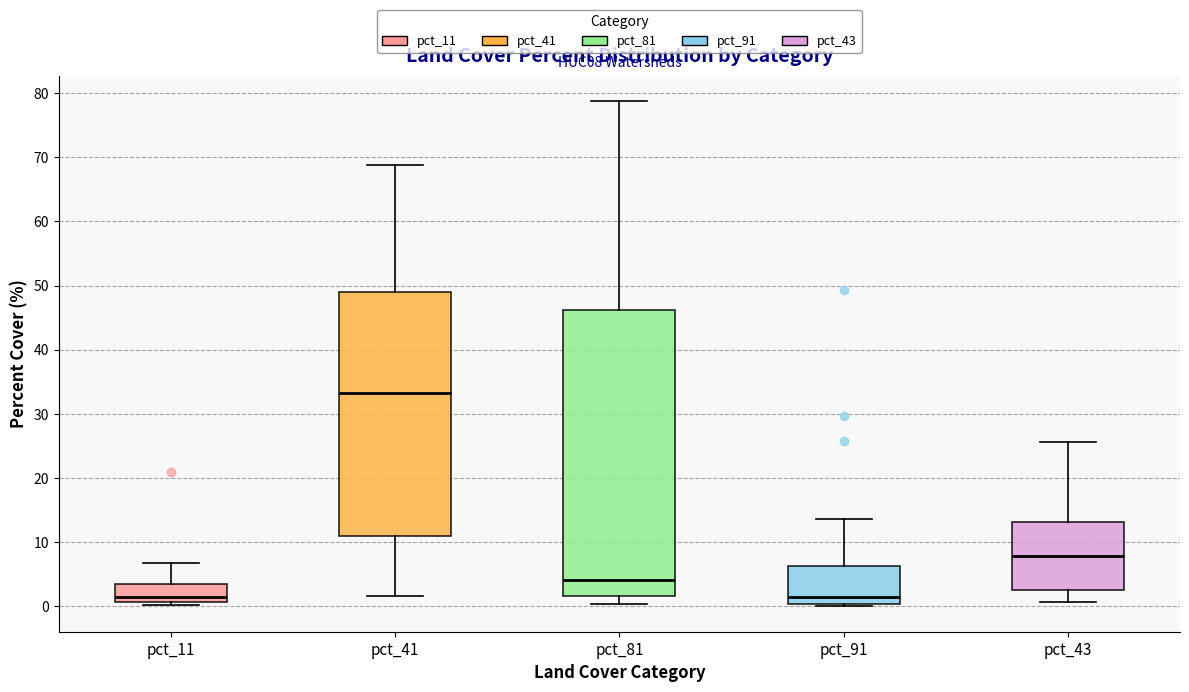

Where does the median line of the box for pct_43 sit on the y-axis? The values are not printed on the chart, so give them approximately, as read against the axis.

8